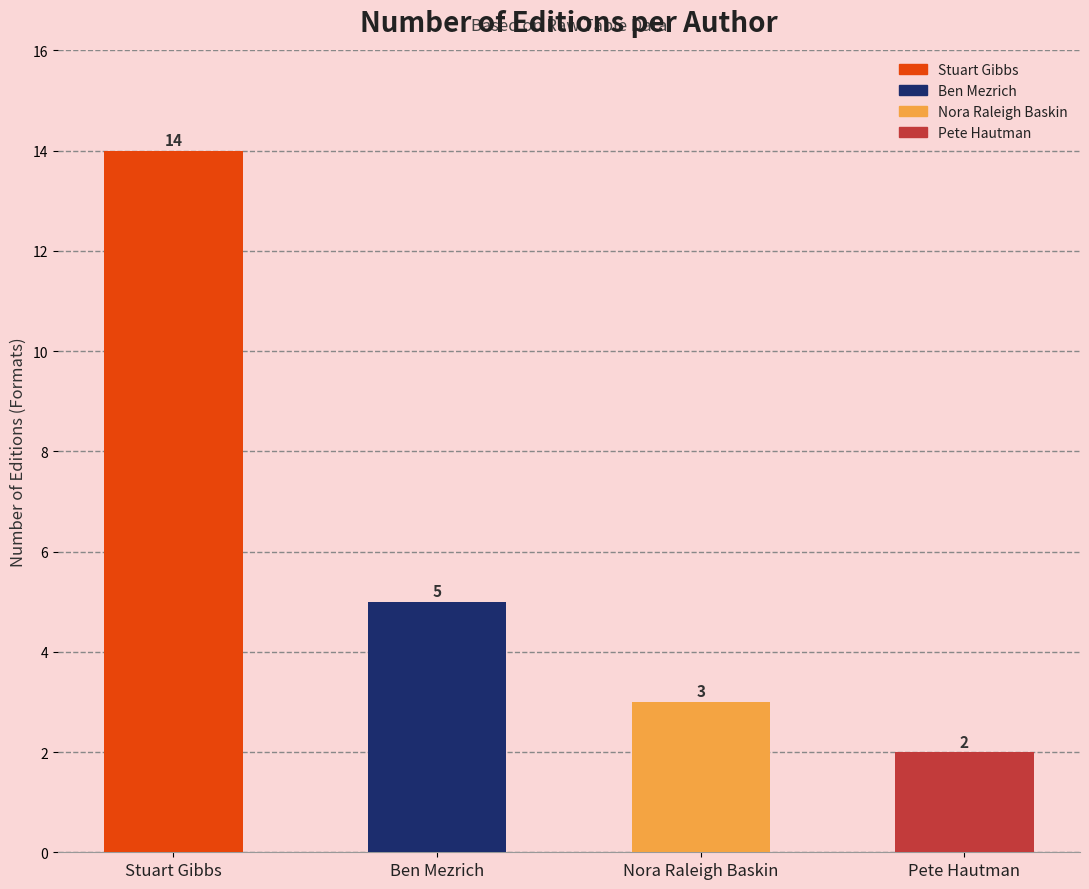

Reading right to left, transcribe all the data shown in this chart.

2	3	5	14